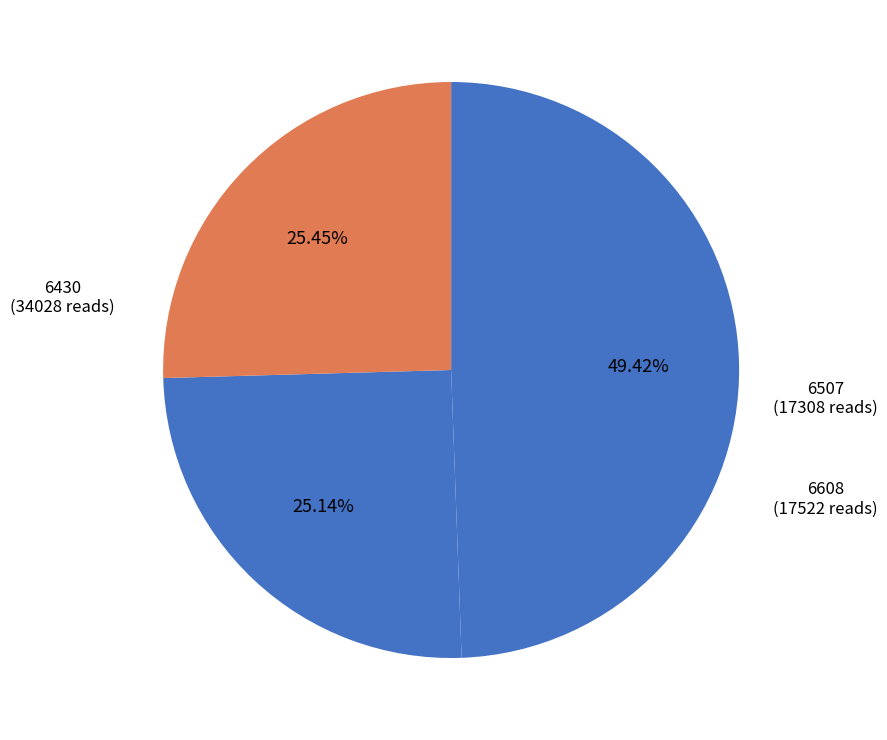

Count the number of slices in the pie.

3